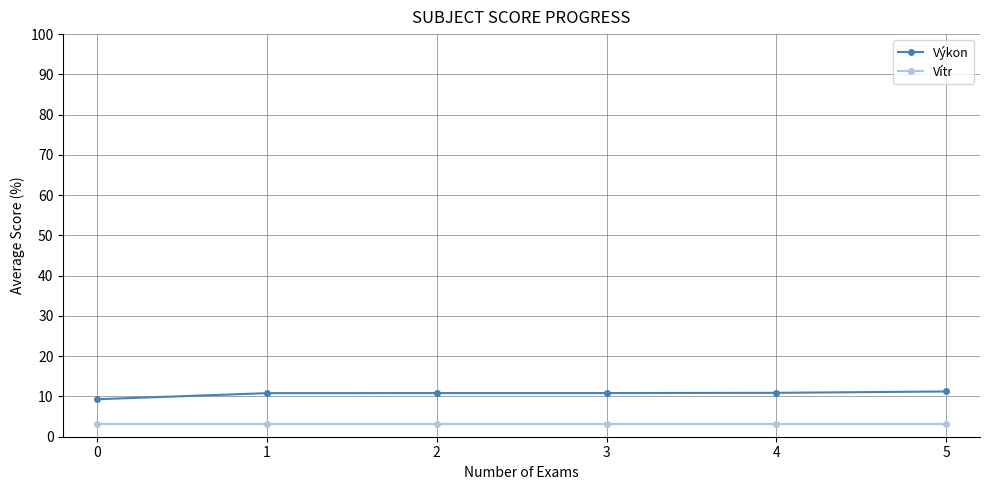

True or false: Vítr has a value of 3.2 at 5.

True